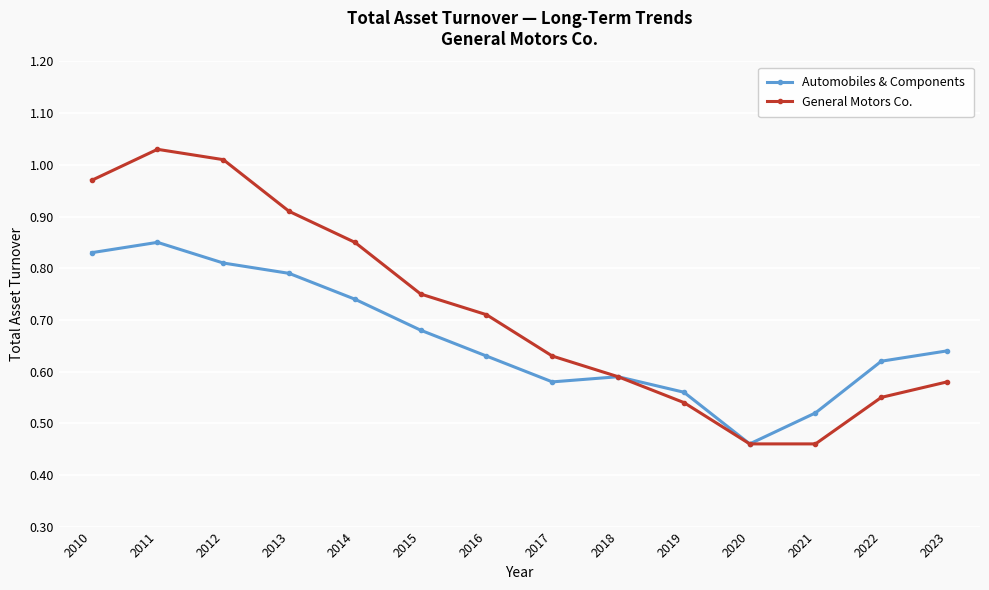

At which category does Automobiles & Components reach its first local peak?

2011